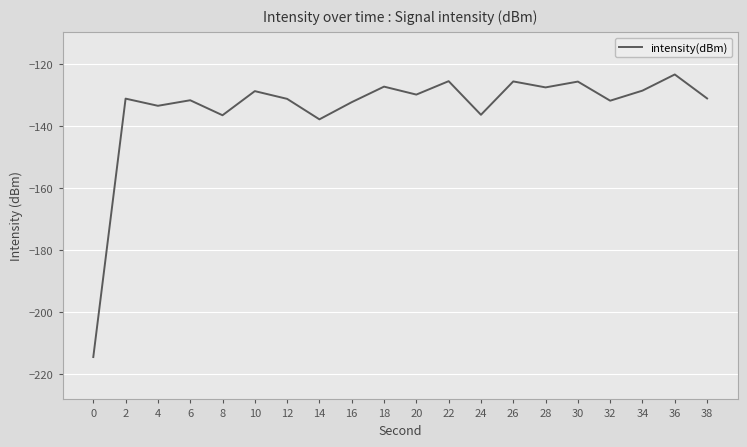

What value does the data have at 38?

-131.1